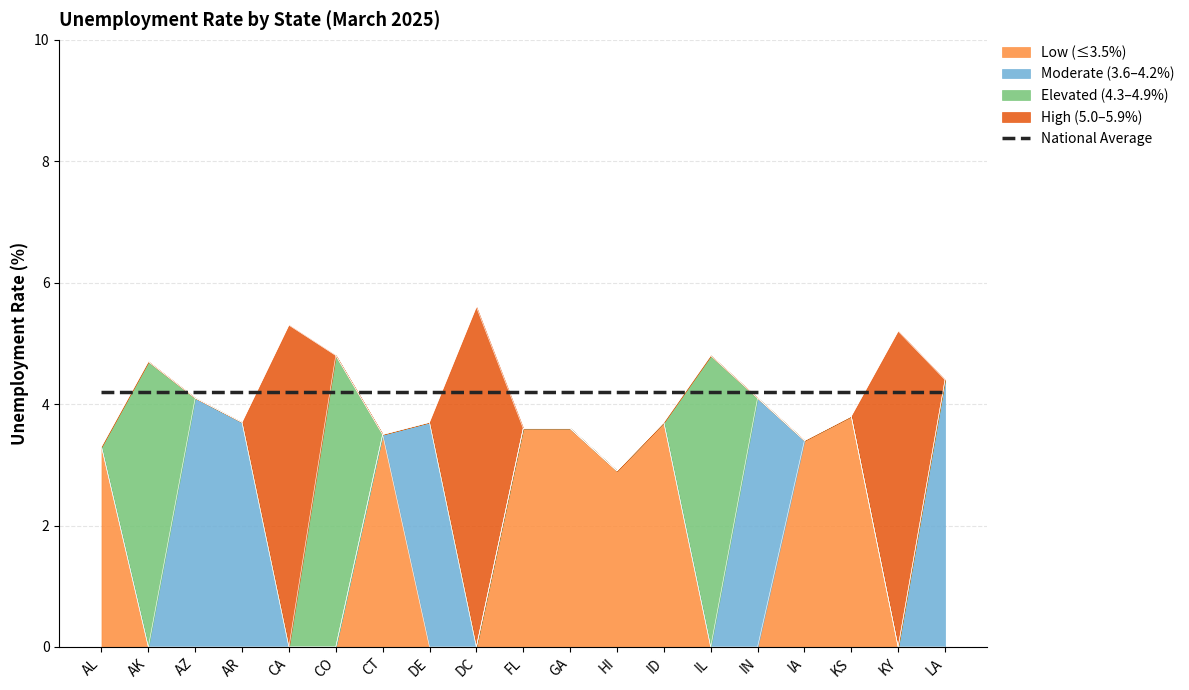

What is the total value across all series at CA?

9.5